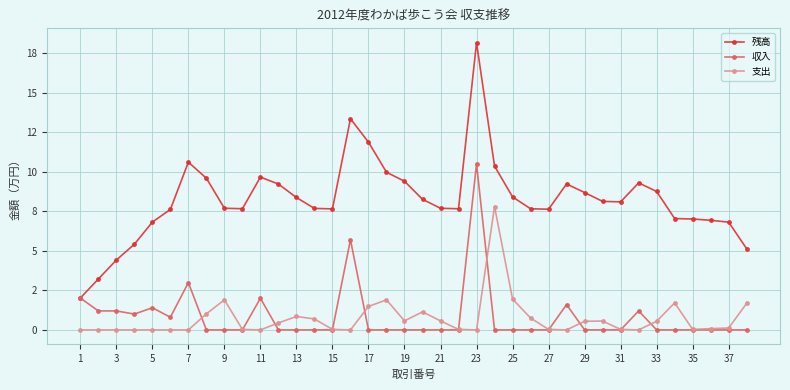

At which label does 残高 reach its minimum?

1